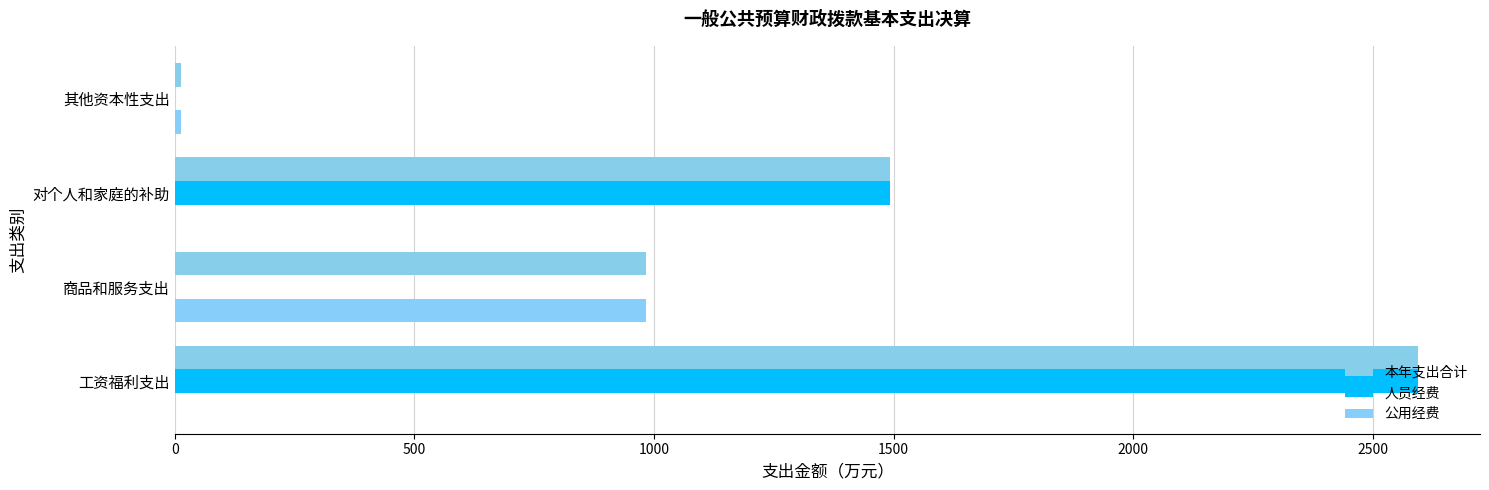

What is the value of the 本年支出合计 bar at the 2nd from the left?

983.8